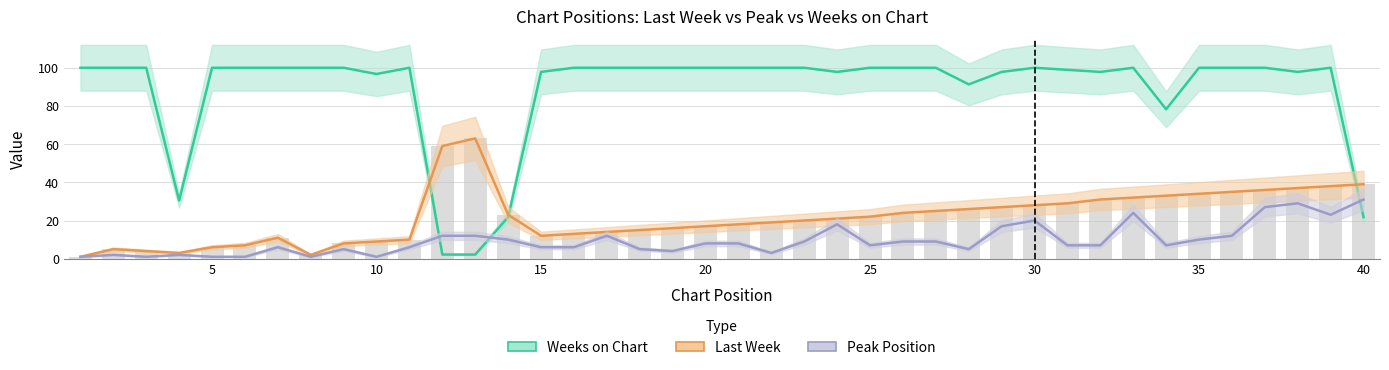

Rank the series by their average value, from lowest to highest.

Peak Position, Last Week, Weeks on Chart